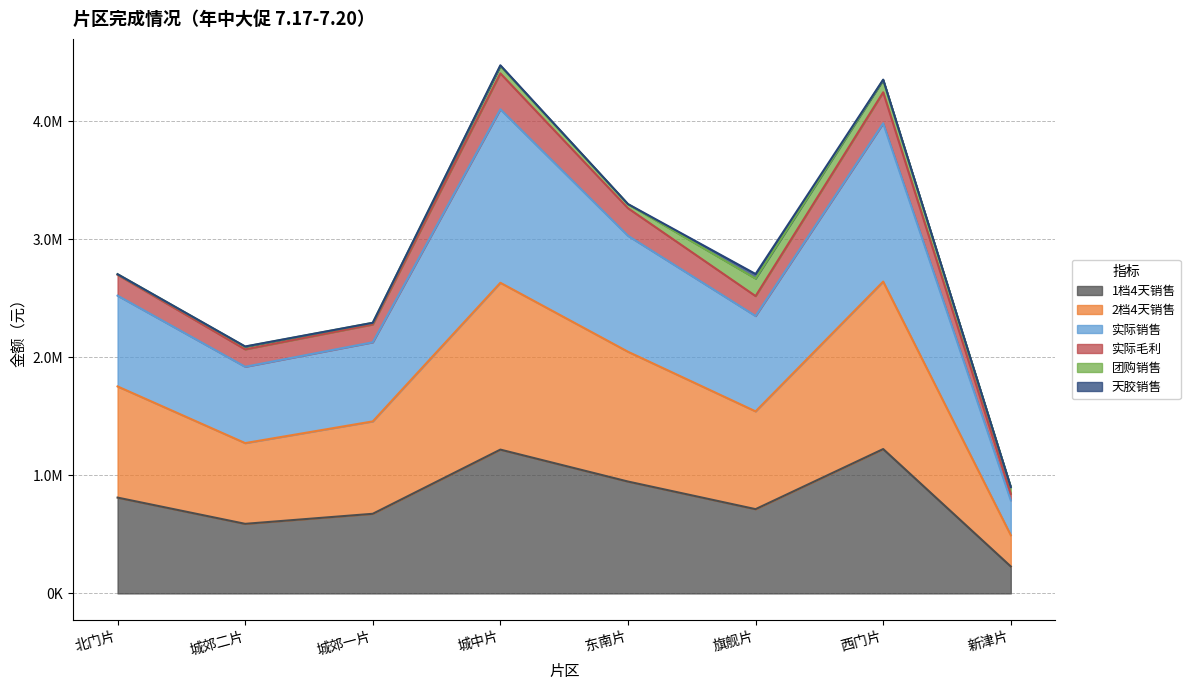

What is the sum of all 1档4天销售 values?

6406060.0